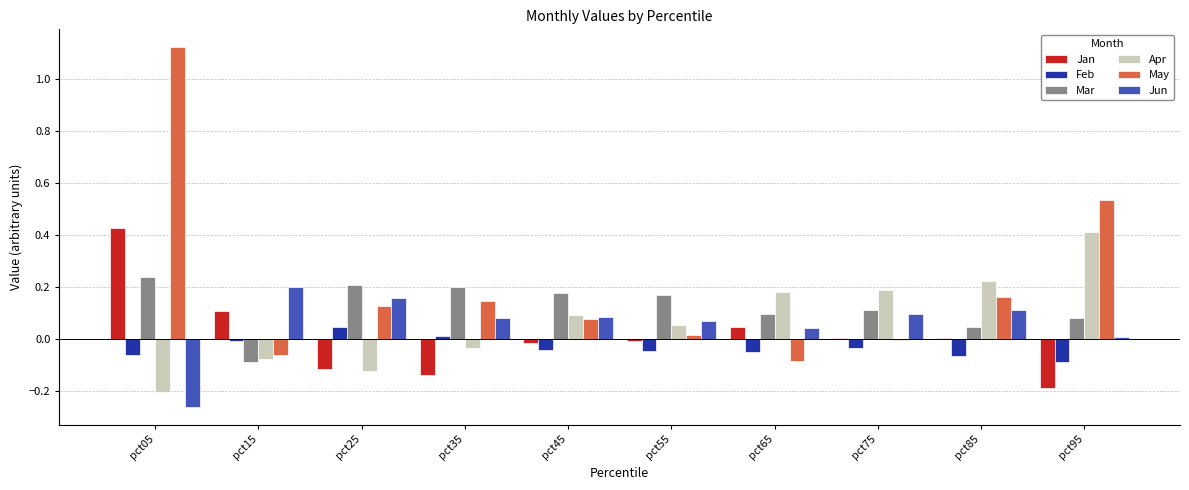

Is it true that Jan equals 0.0 at pct15?

False